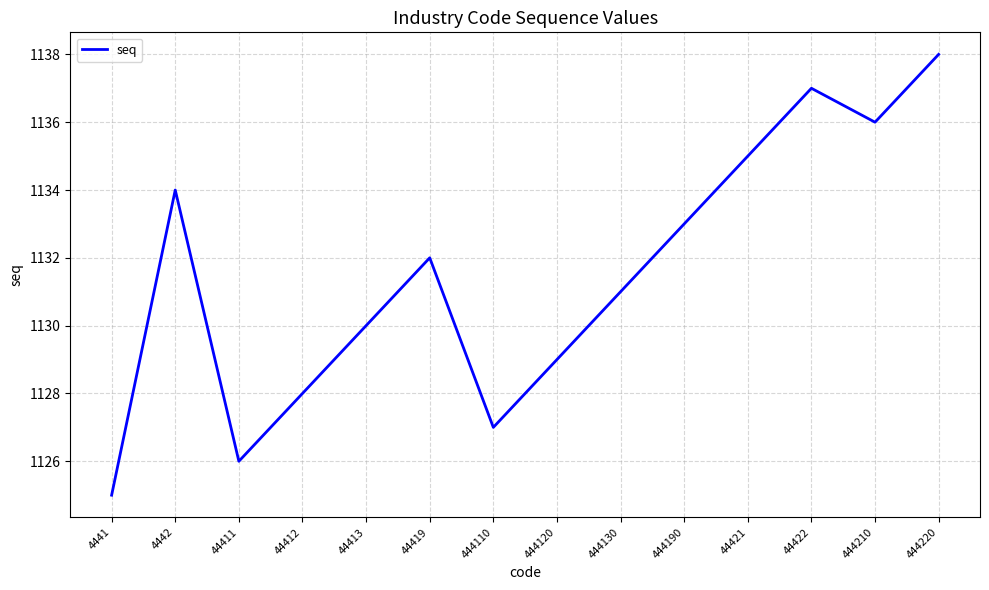

List the labels in order of value, smallest first.

4441, 44411, 444110, 44412, 444120, 44413, 444130, 44419, 444190, 4442, 44421, 444210, 44422, 444220